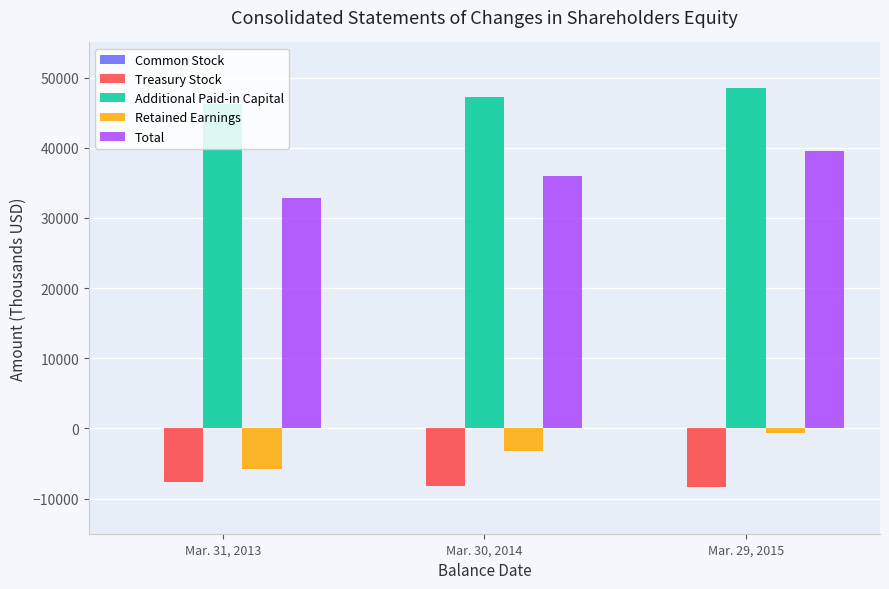

Between Mar. 31, 2013 and Mar. 29, 2015, which series saw the biggest shift?

Total